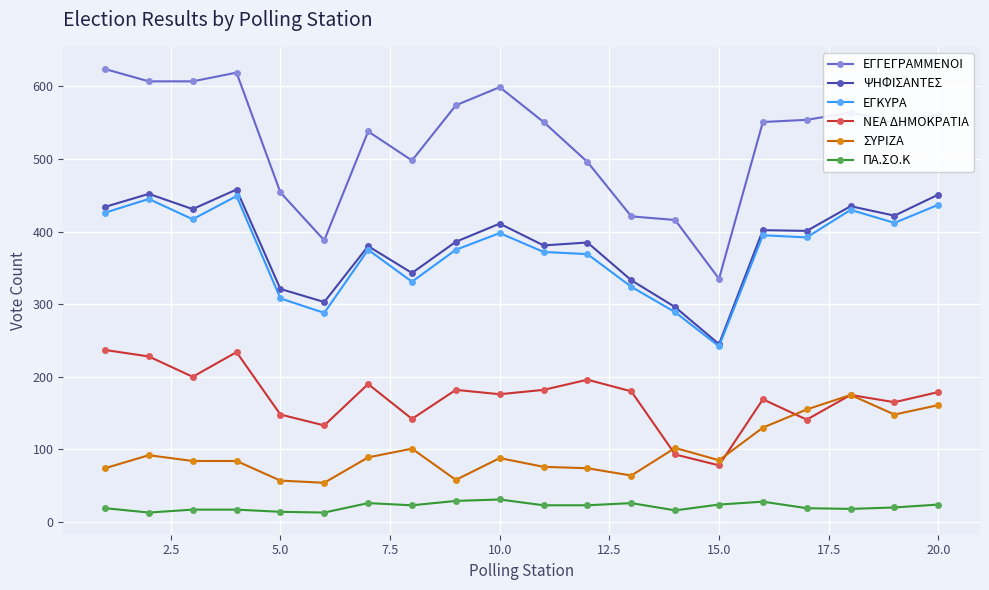

True or false: ΝΕΑ ΔΗΜΟΚΡΑΤΙΑ has more than 2 interior local peaks.

True